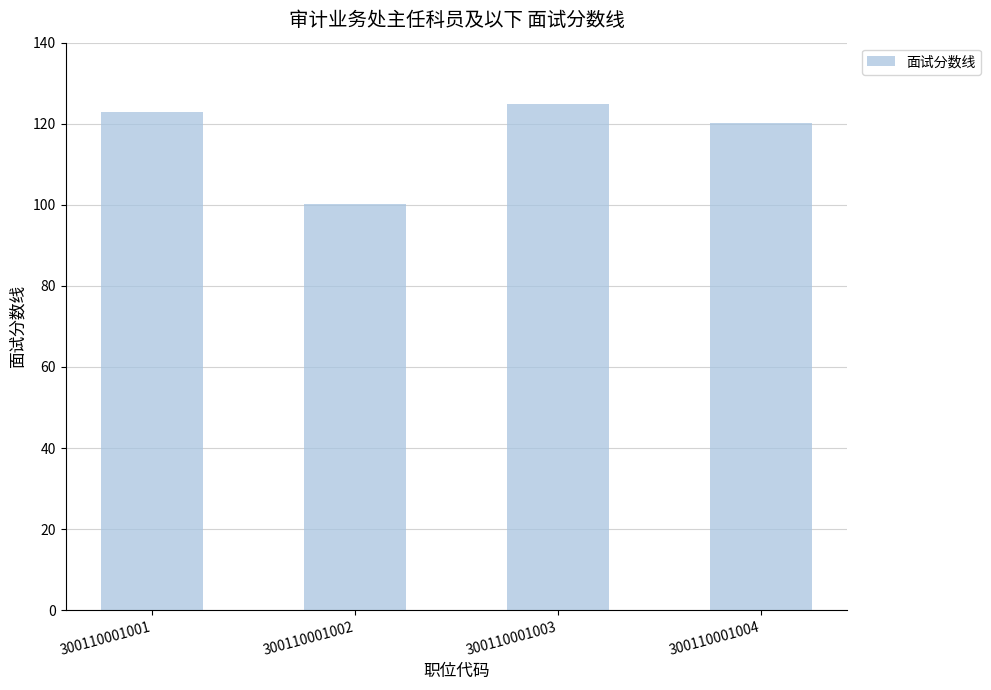

What is the value of the 1st bar from the left?

123.0